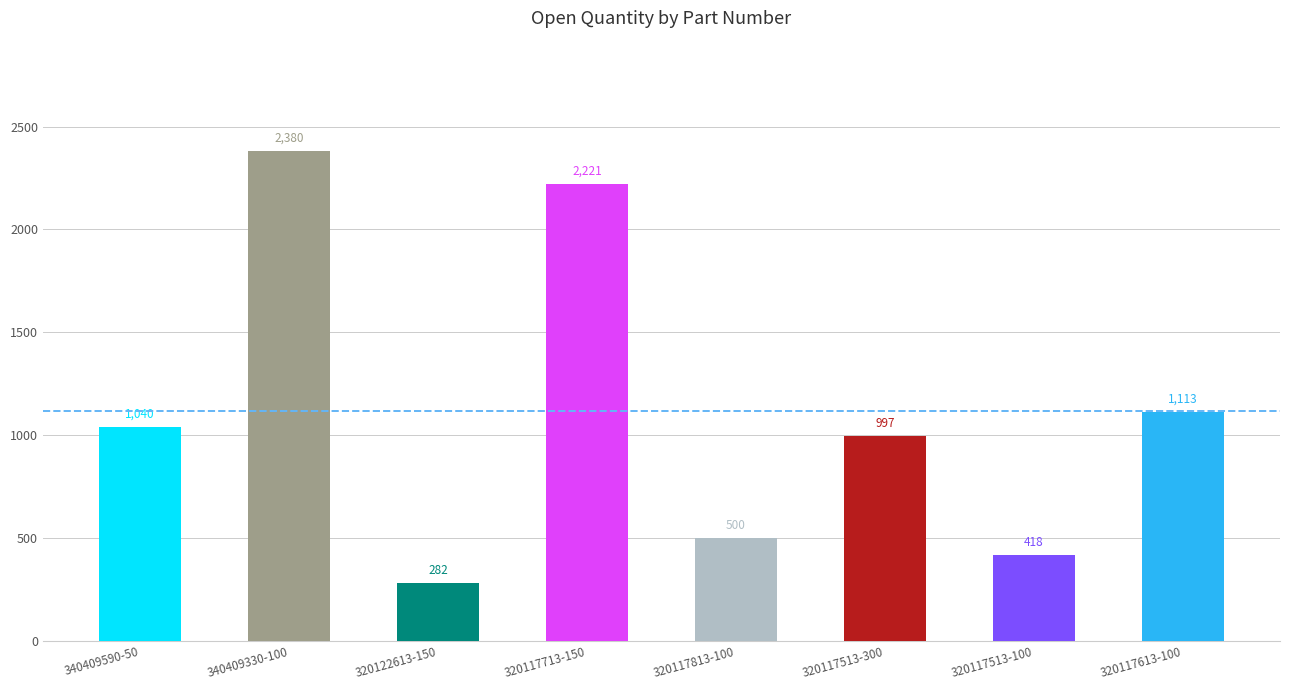

What is the difference between the maximum and minimum values?

2098